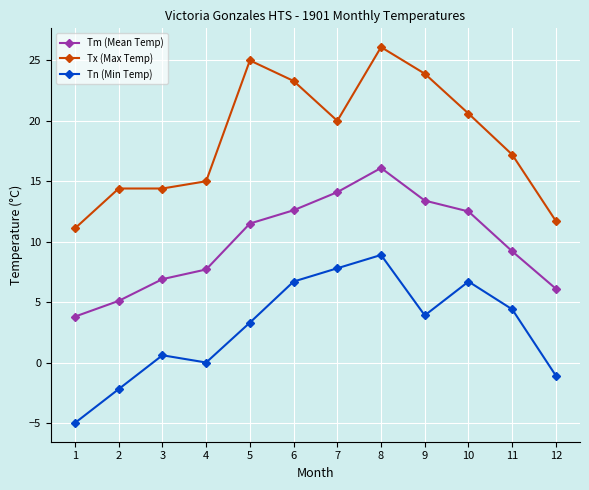

Does the chart have visible grid lines?

Yes